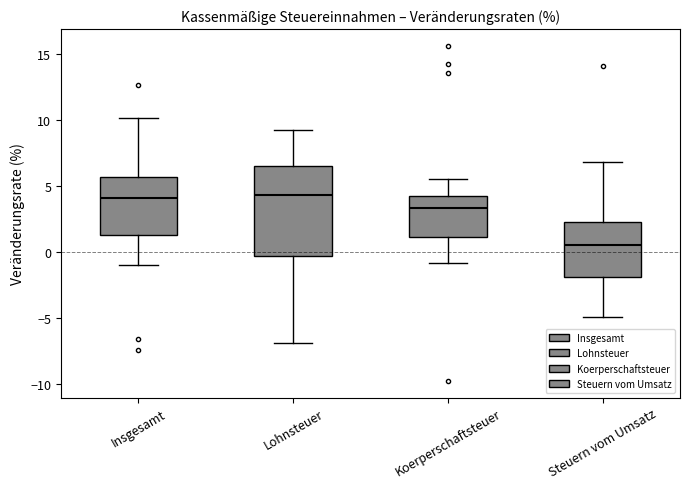

Reading left to right, read every box against the y-axis: the position of its median line, the range the box covers, and the ends of its whiskers. The values are not printed on the chart, so give them approximately, as read against the axis.

Insgesamt: median 4.0, box 1.5 to 5.5, whiskers -1.0 to 10.0
Lohnsteuer: median 4.5, box -0.5 to 6.5, whiskers -7.0 to 9.5
Koerperschaftsteuer: median 3.5, box 1.0 to 4.5, whiskers -1.0 to 5.5
Steuern vom Umsatz: median 0.5, box -2.0 to 2.5, whiskers -5.0 to 7.0